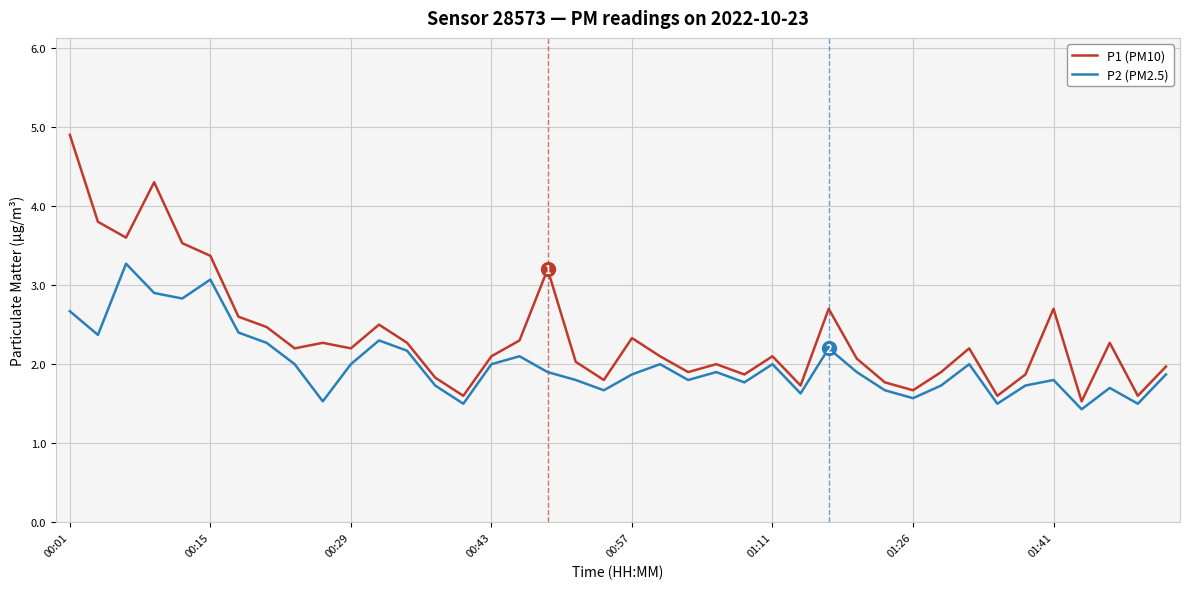

Which series has the largest range (max minus min)?

P1 (PM10)